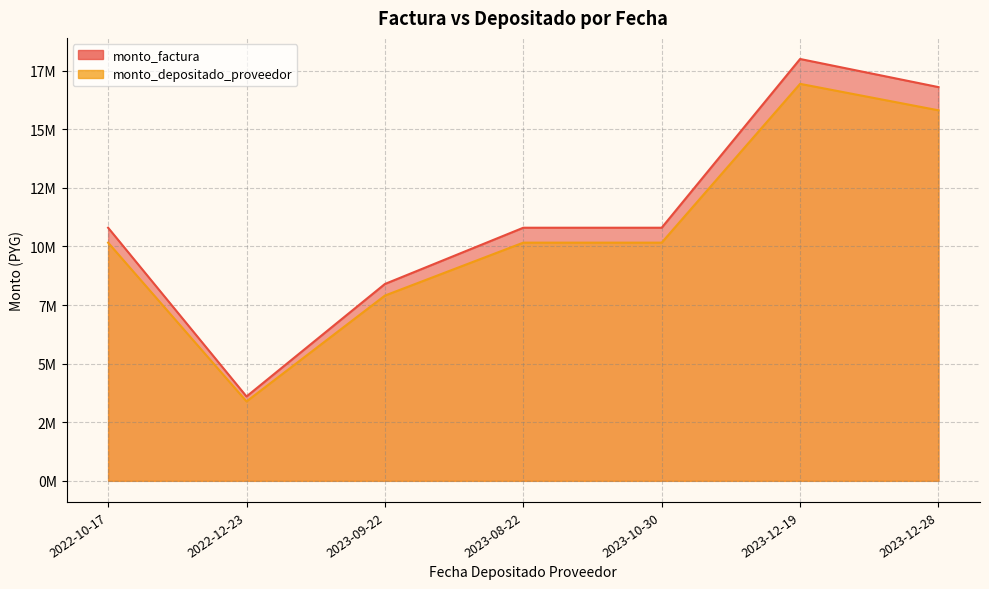

Is it true that monto_depositado_proveedor equals 15809563 at 2023-12-28?

True